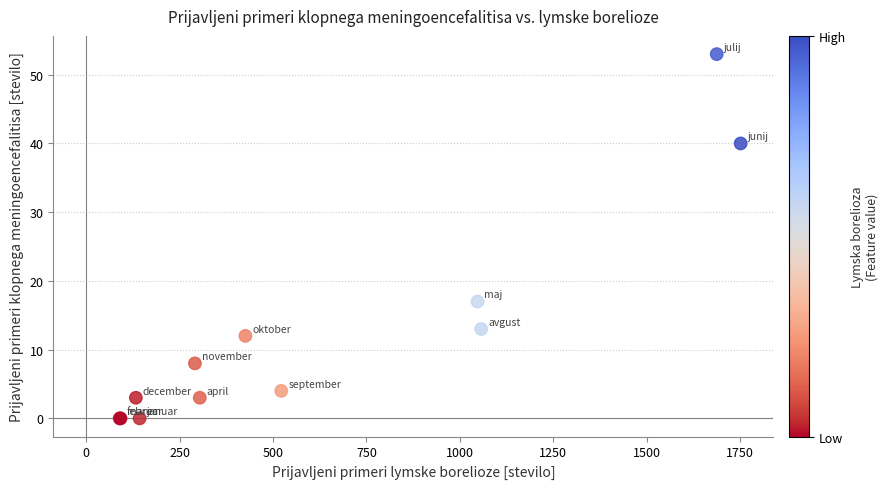

What Y value in the scatter plot is closest to 26?

17